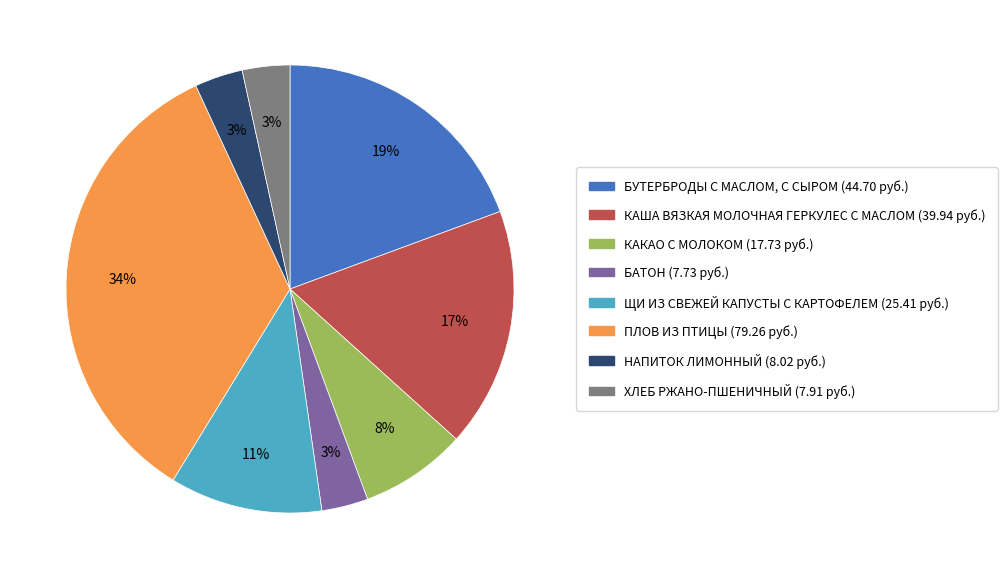

Which slice is the largest?

ПЛОВ ИЗ ПТИЦЫ